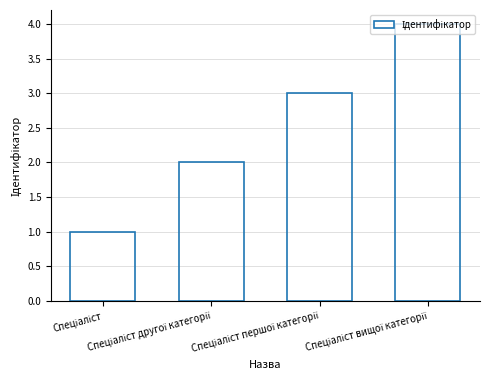

What is the difference between the maximum and minimum values?

3